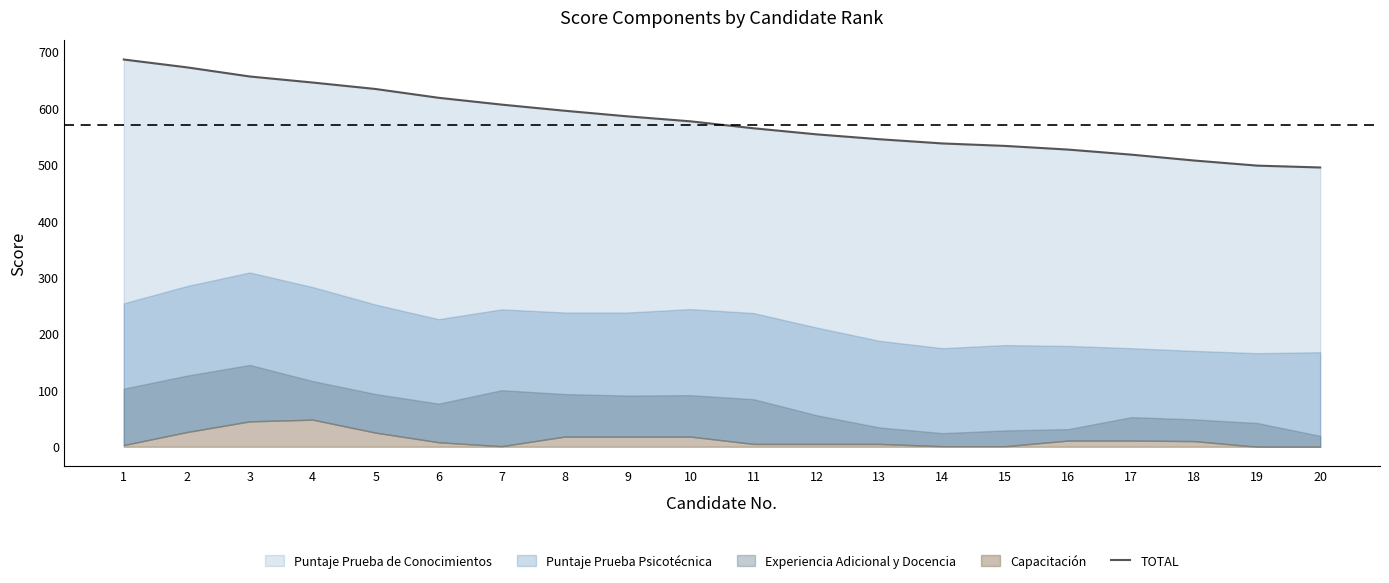

The chart shows a value of 507.2 at 18. True or false?

True